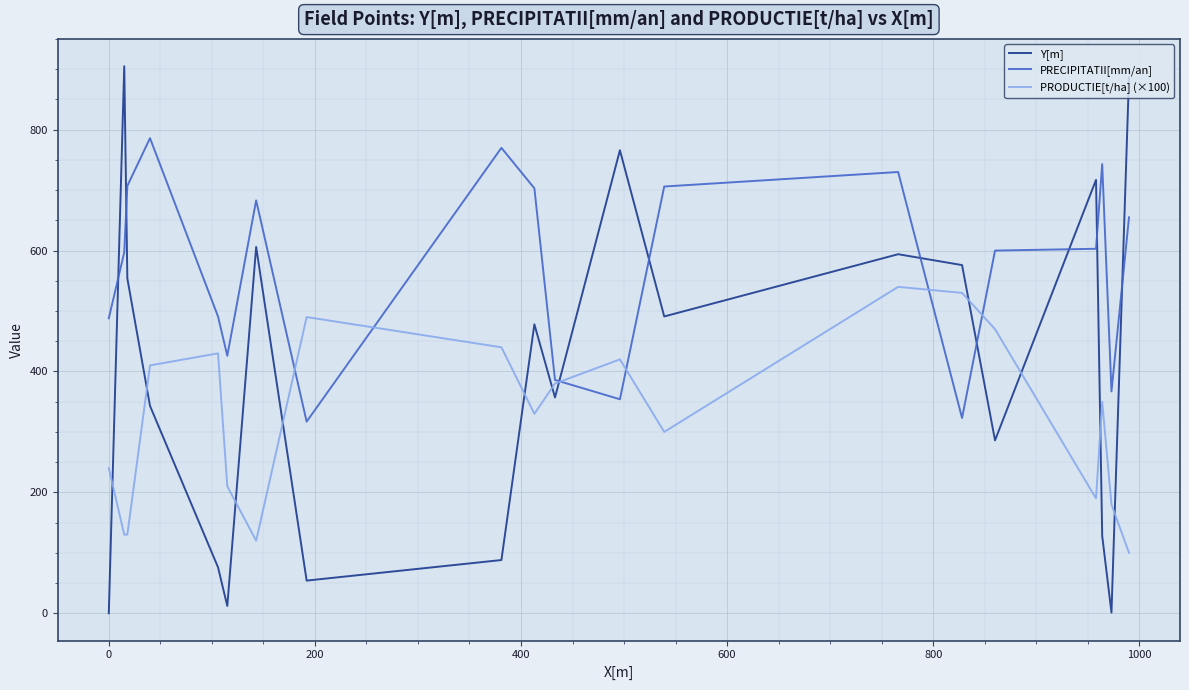

True or false: PRECIPITATII[mm/an] and Y[m] cross at least once.

True